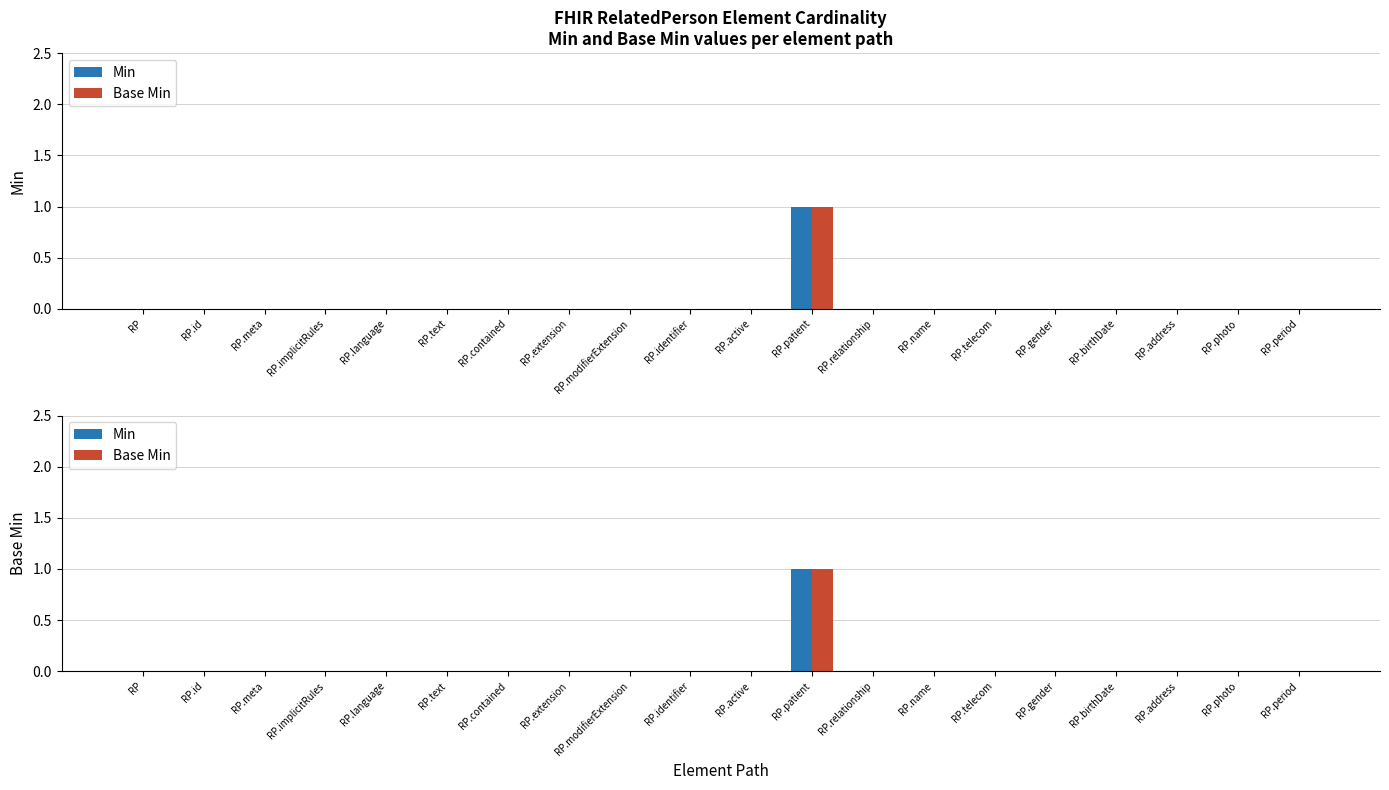

What are all the series names shown in the legend?

Min, Base Min